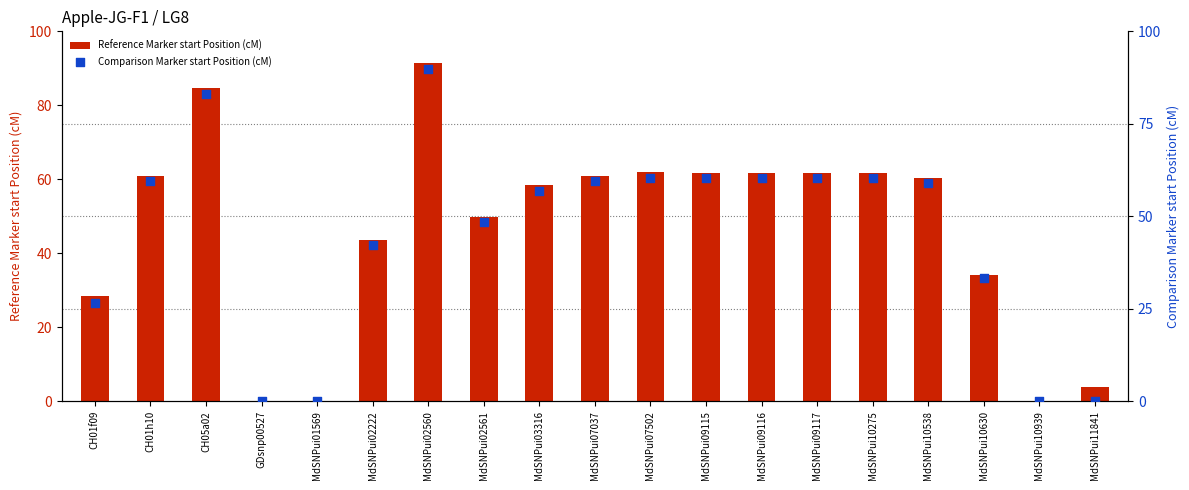

At how many categories does at least one series exceed 83?

2